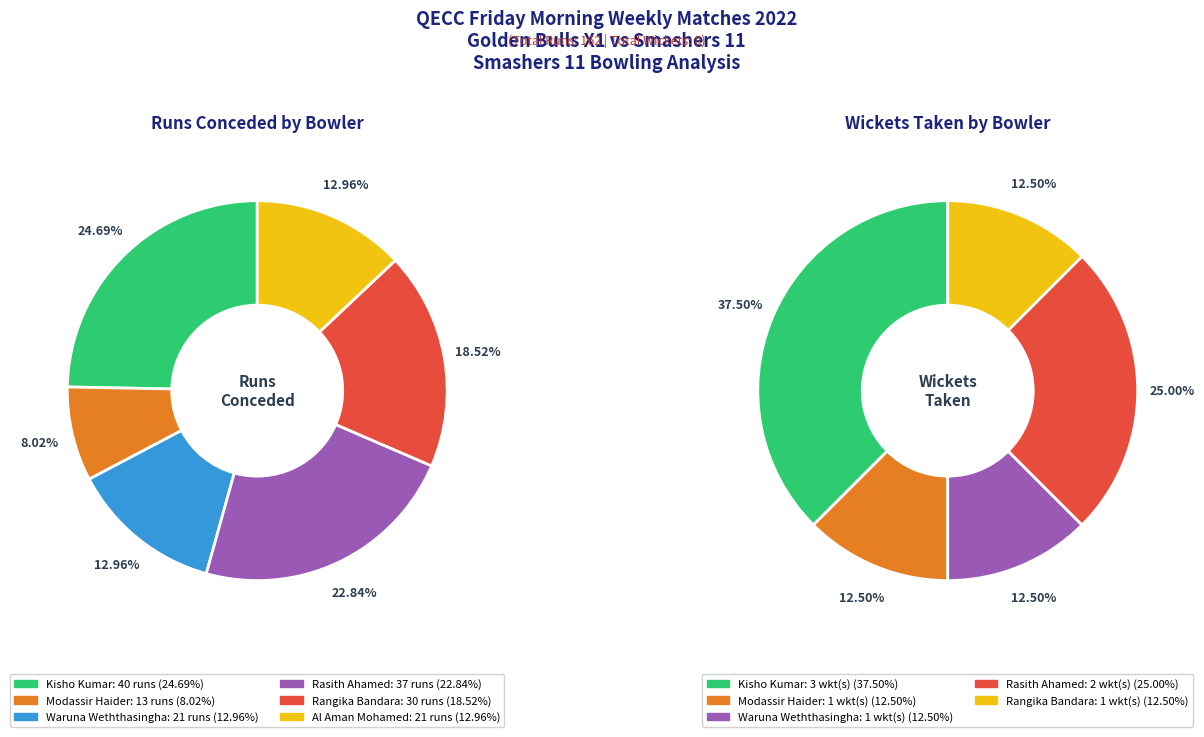

To the nearest percent, what portion does Rasith Ahamed represent?

23%